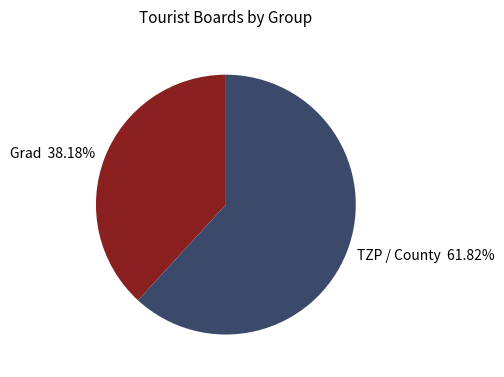

Rank the categories by value from lowest to highest.

Grad 38.18%, TZP / County 61.82%